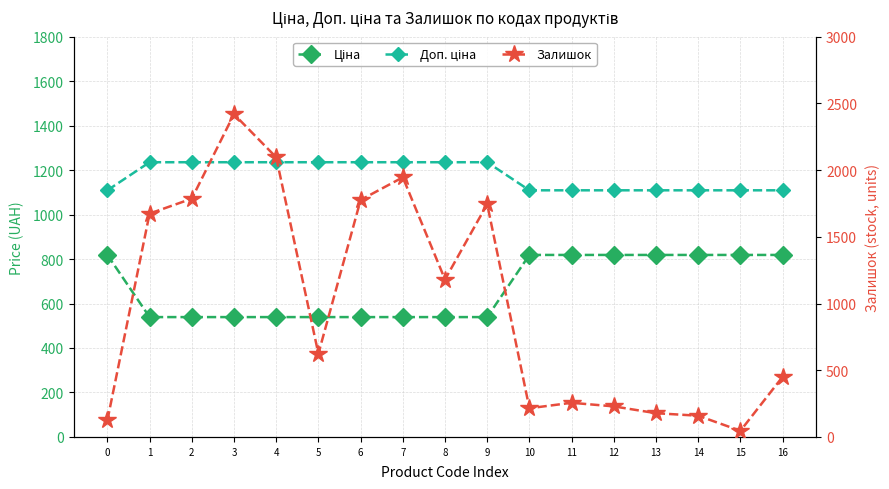

Is this an area chart (filled region under the line)?

No